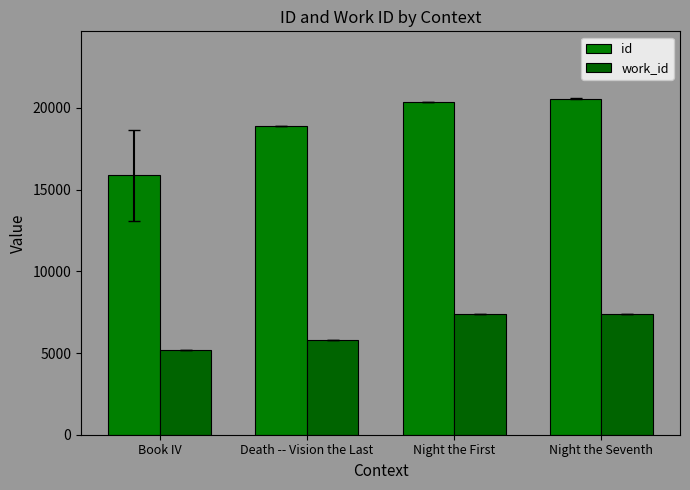

How many categories are shown in the chart?

4